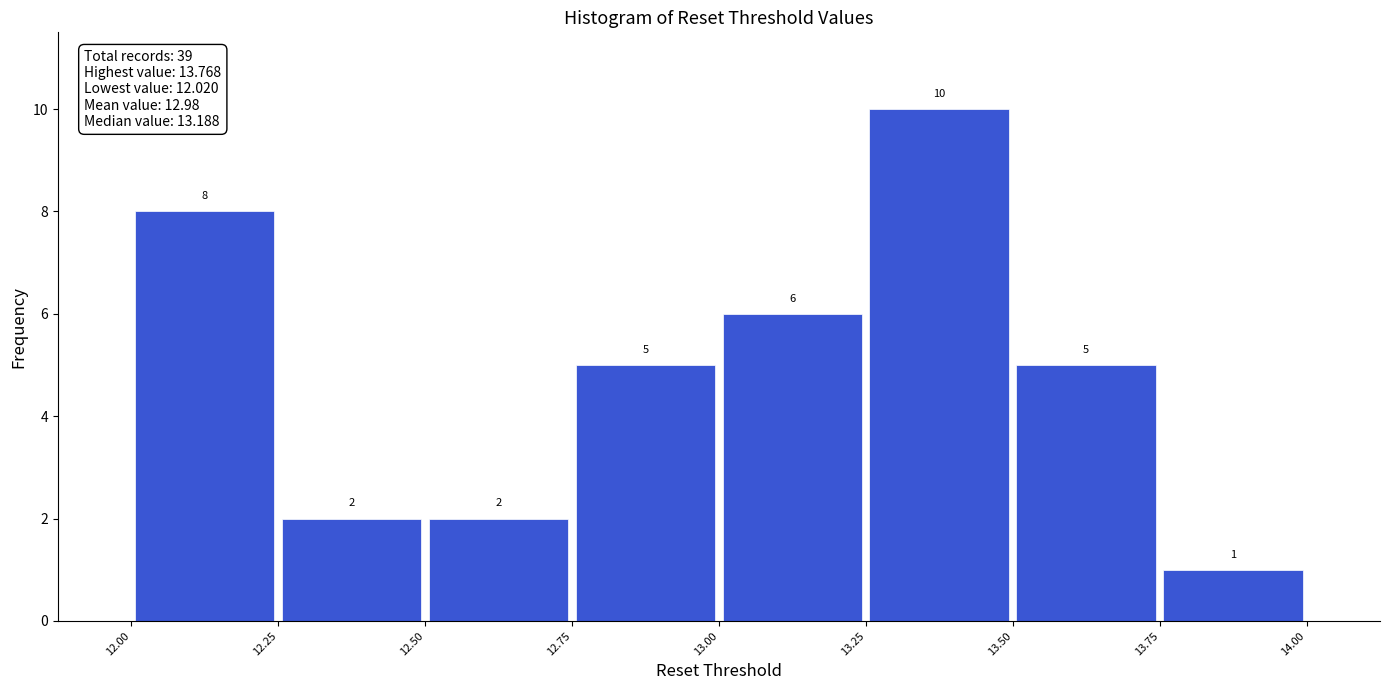

Over which range of the x-axis is the bar tallest?

13.25 to 13.50